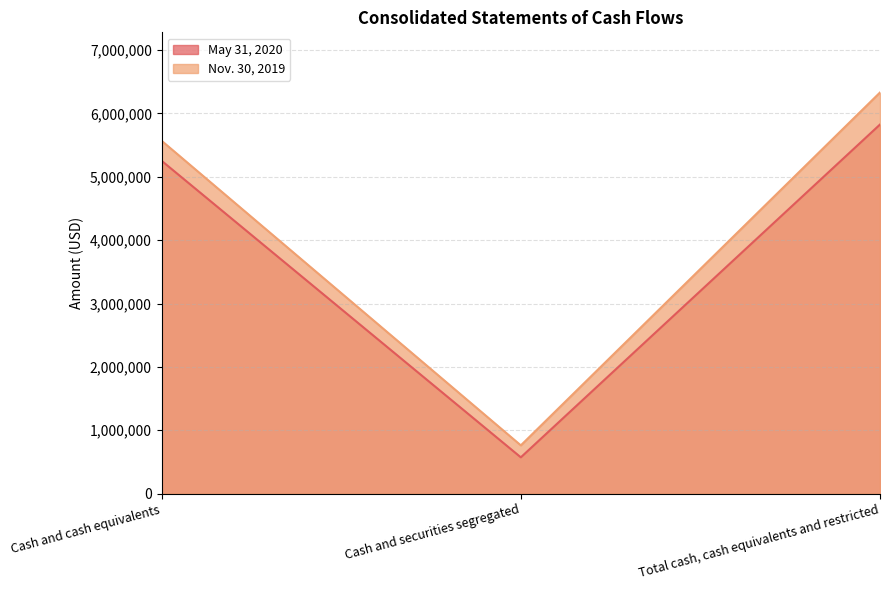

What is the difference between the highest and lowest values at Cash and securities segregated?

189084